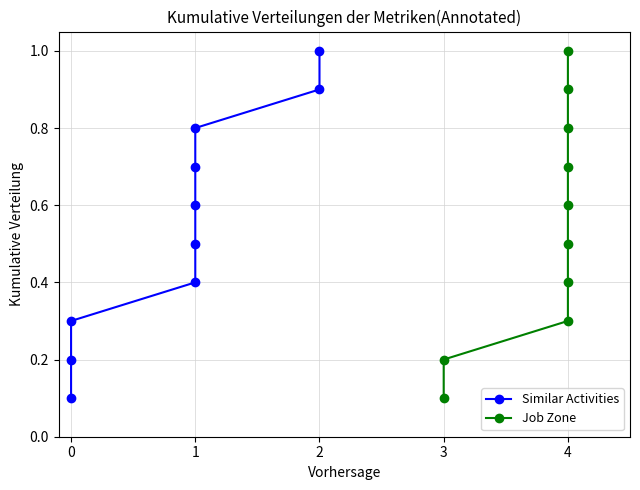

True or false: Job Zone has a value of 0.5 at 4.

False